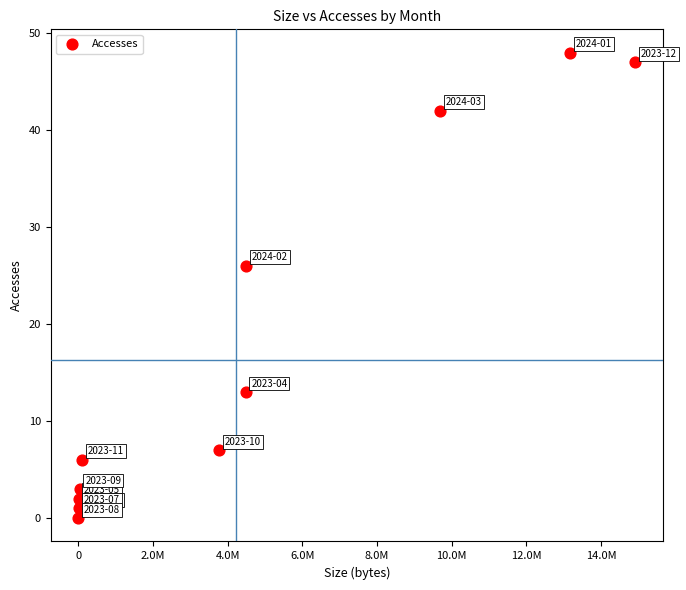

What Y value in the scatter plot is closest to 24?

26